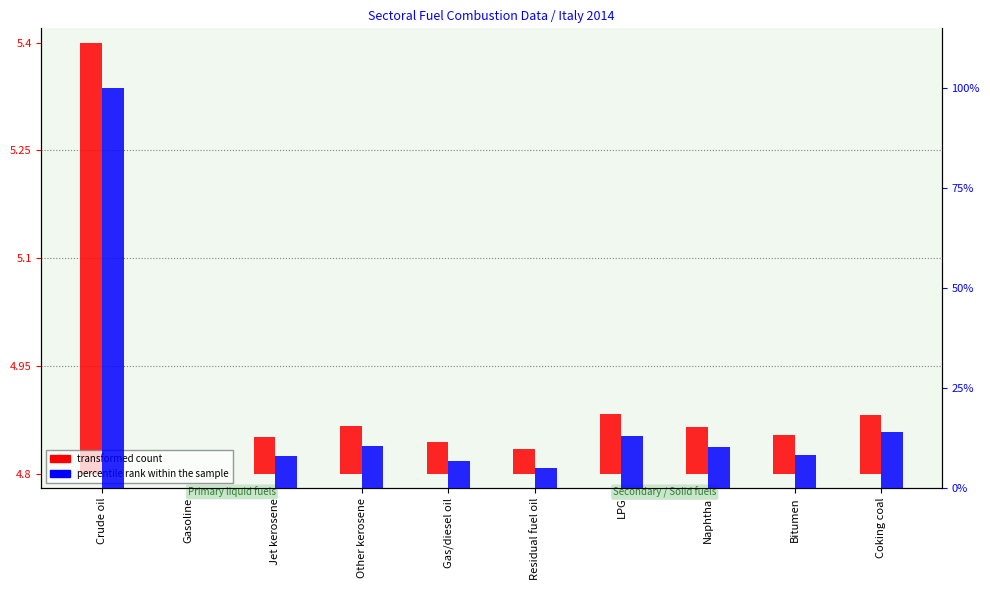

Between Jet kerosene and Coking coal, which series saw the biggest shift?

percentile rank within the sample